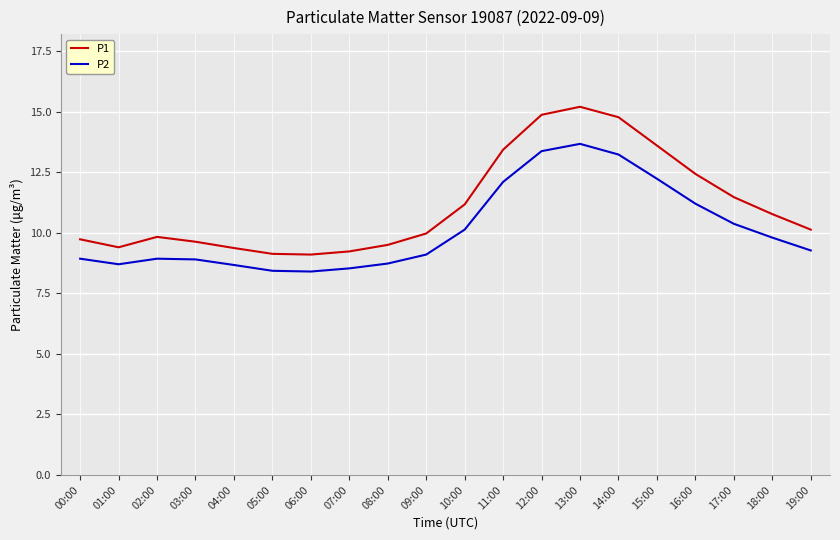

What position from the right is 01:00?

19